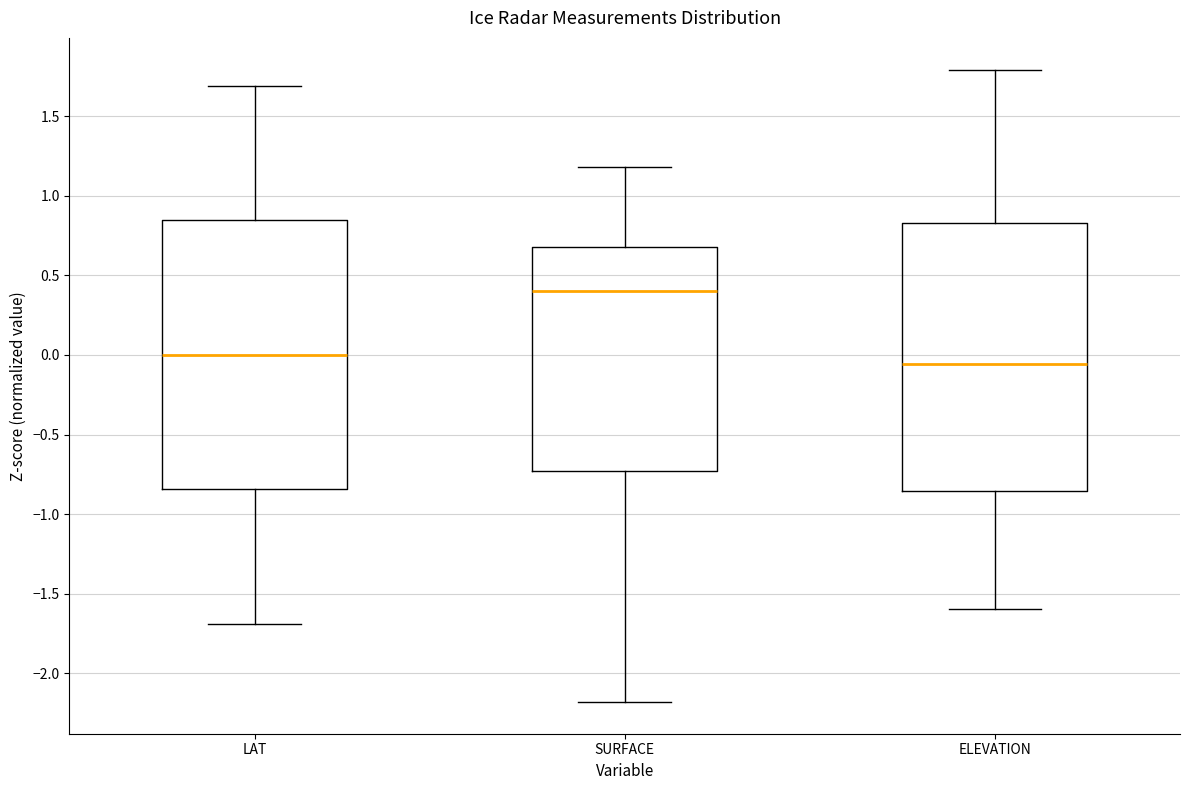

Which box has the highest median line?

SURFACE